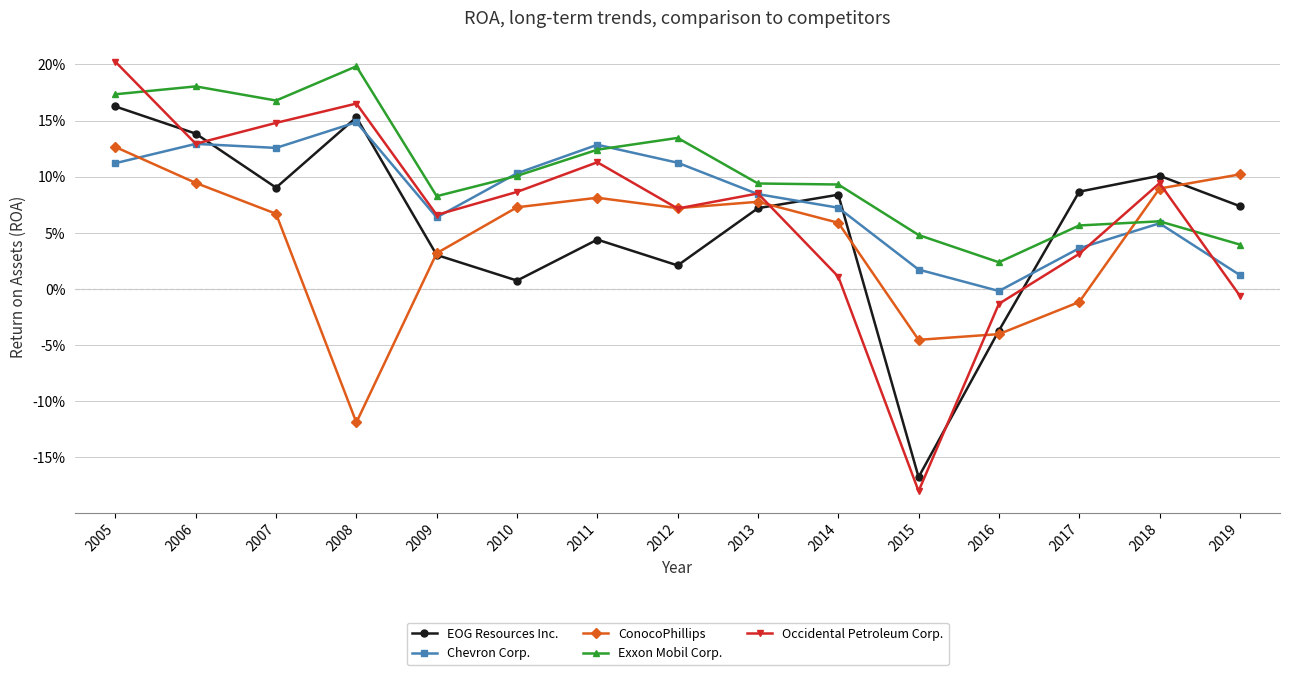

What are all the series names shown in the legend?

EOG Resources Inc., Chevron Corp., ConocoPhillips, Exxon Mobil Corp., Occidental Petroleum Corp.